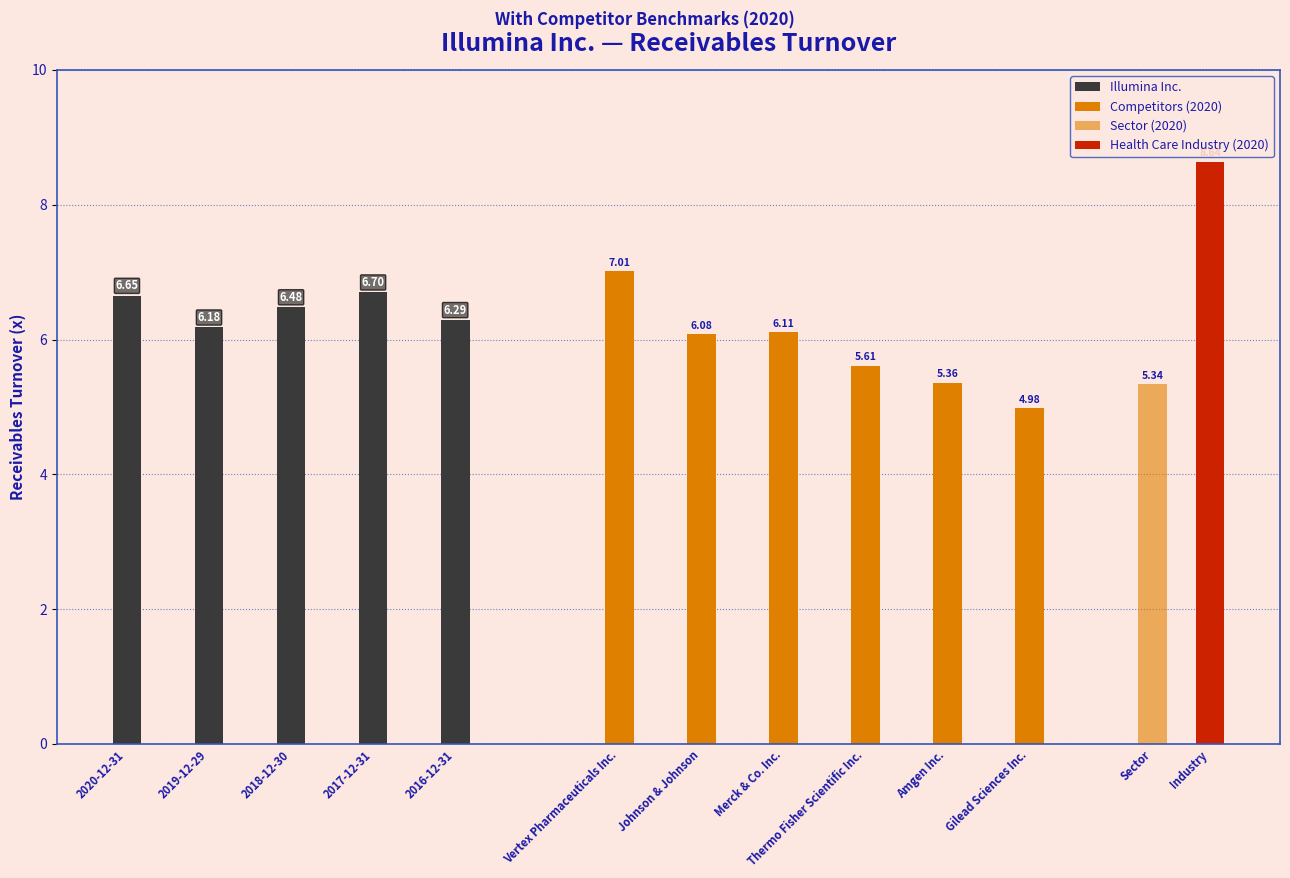

What is the sum of the values at 2019-12-29 and 2018-12-30?

12.7